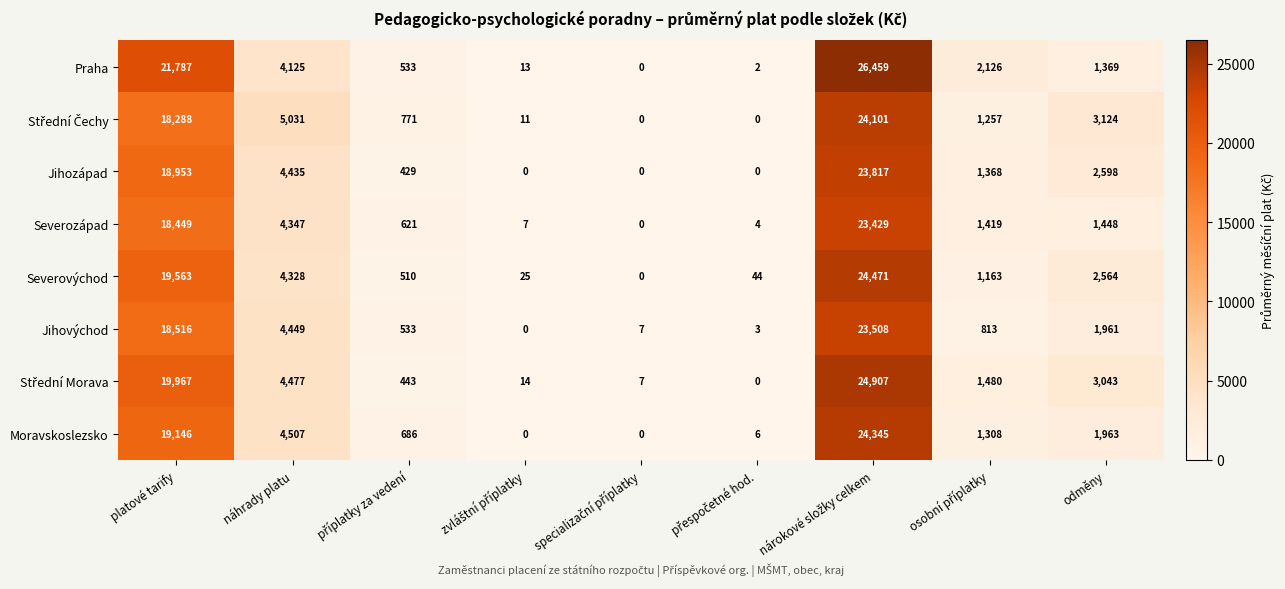

At which label does Moravskoslezsko first exceed 1308?

platové tarify